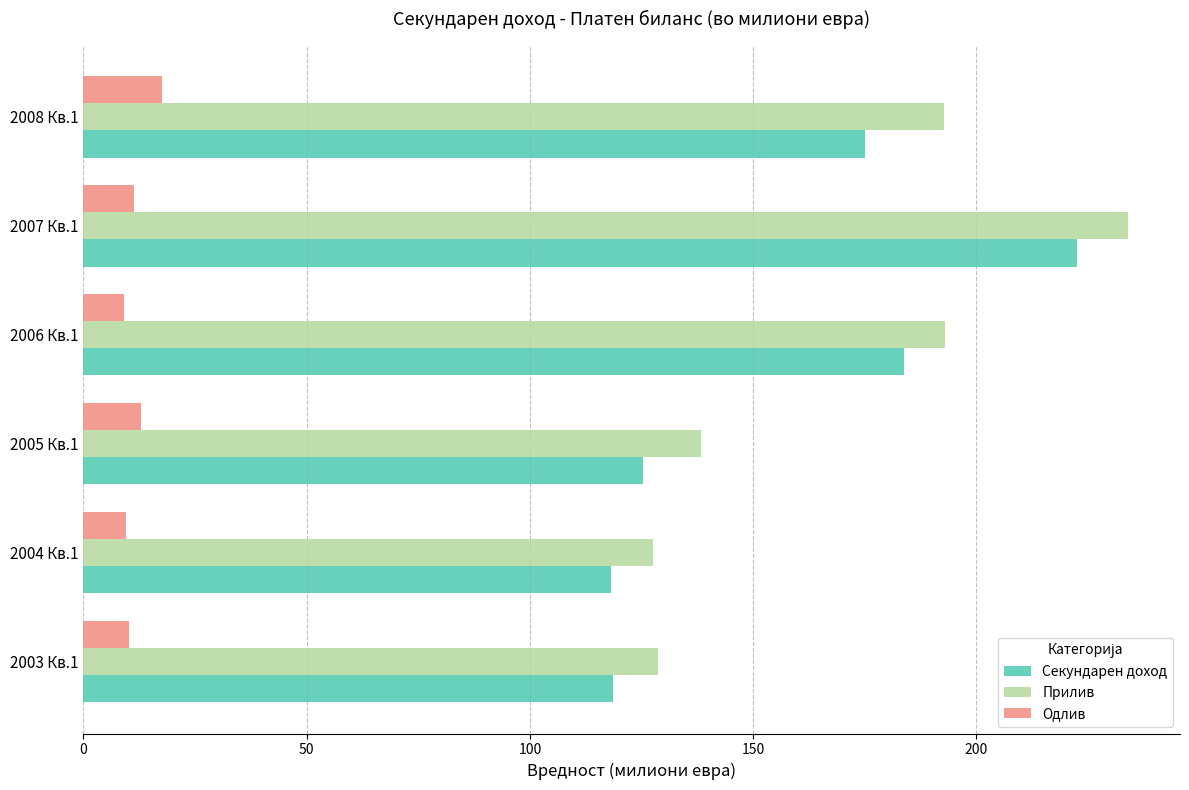

Is the value of Одлив at 2006 Кв.1 greater than the value of Прилив at 2008 Кв.1?

No